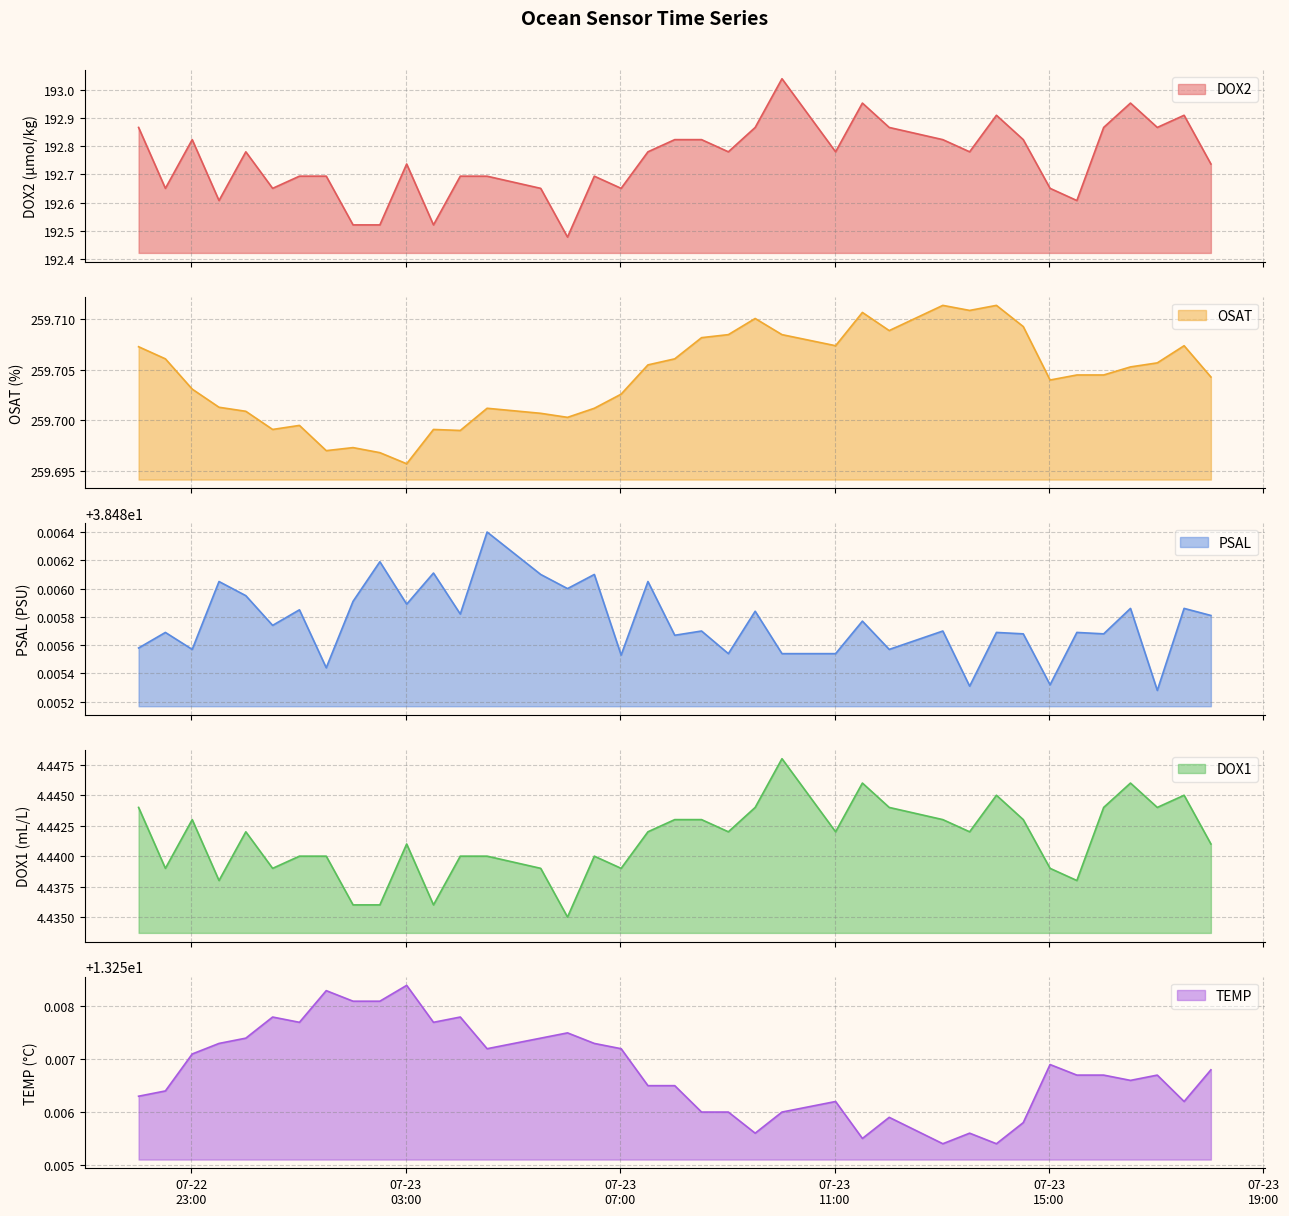

The value of DOX1 at 2021-07-23T08:31:10 is 1.3. True or false?

False